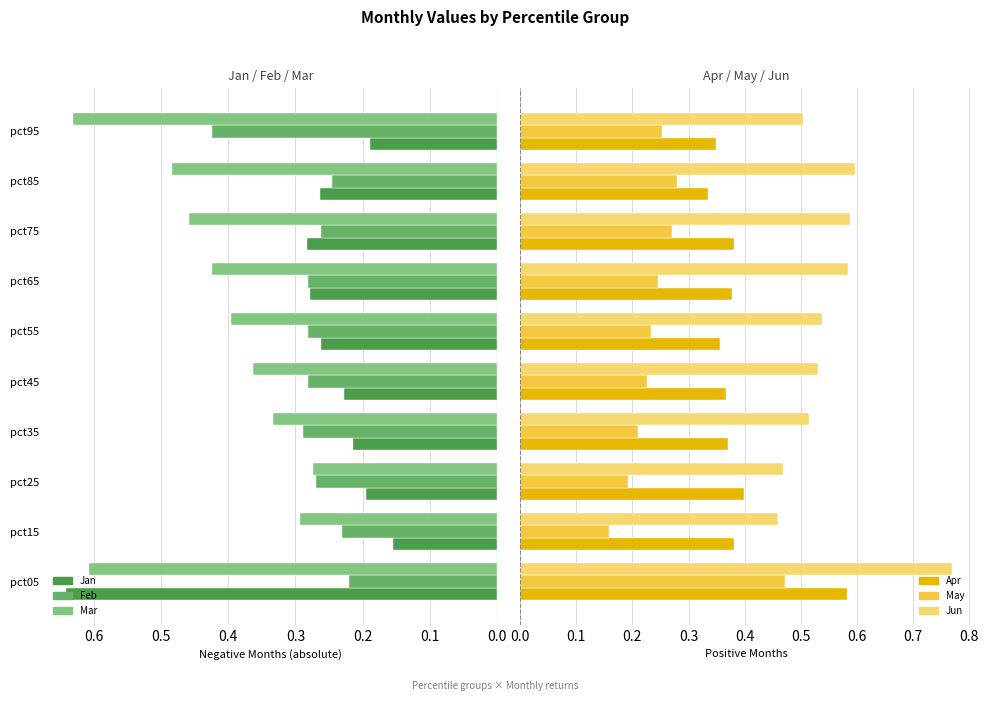

Is it true that Mar equals 0.2 at pct05?

False